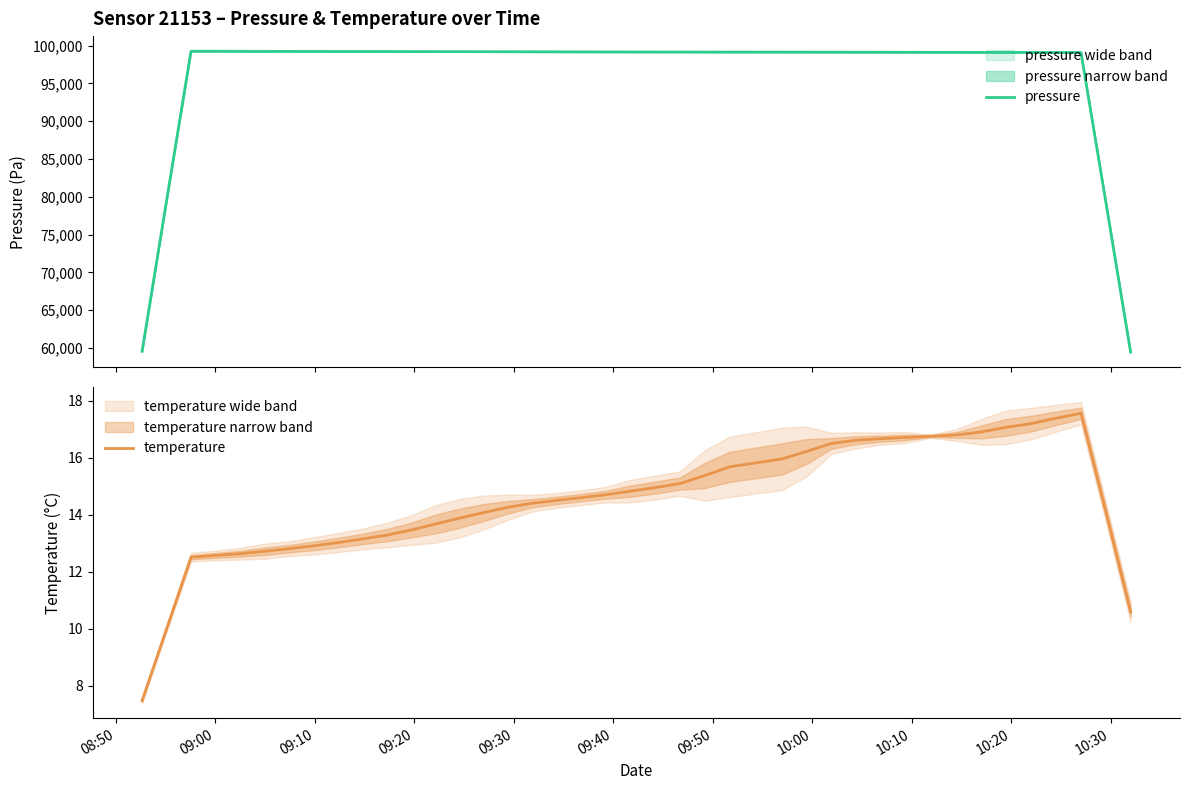

How many lines are shown in the chart?

2